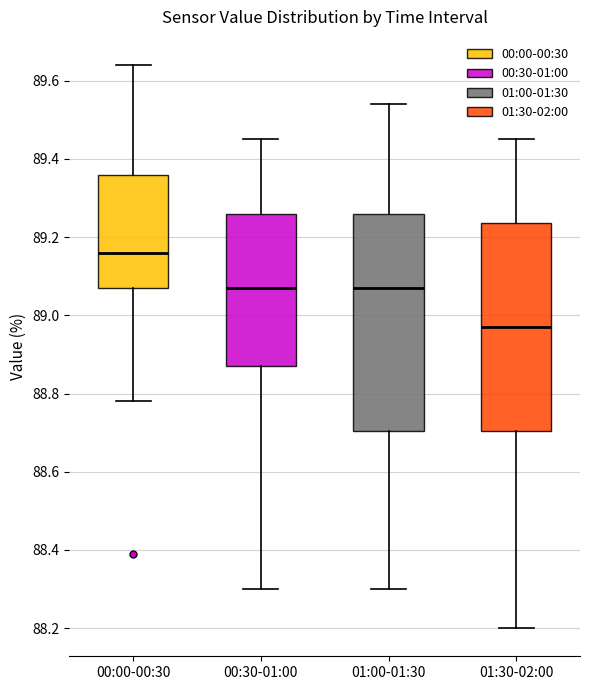

Comparing the boxes themselves (not the whiskers), which one is the tallest?

01:00-01:30